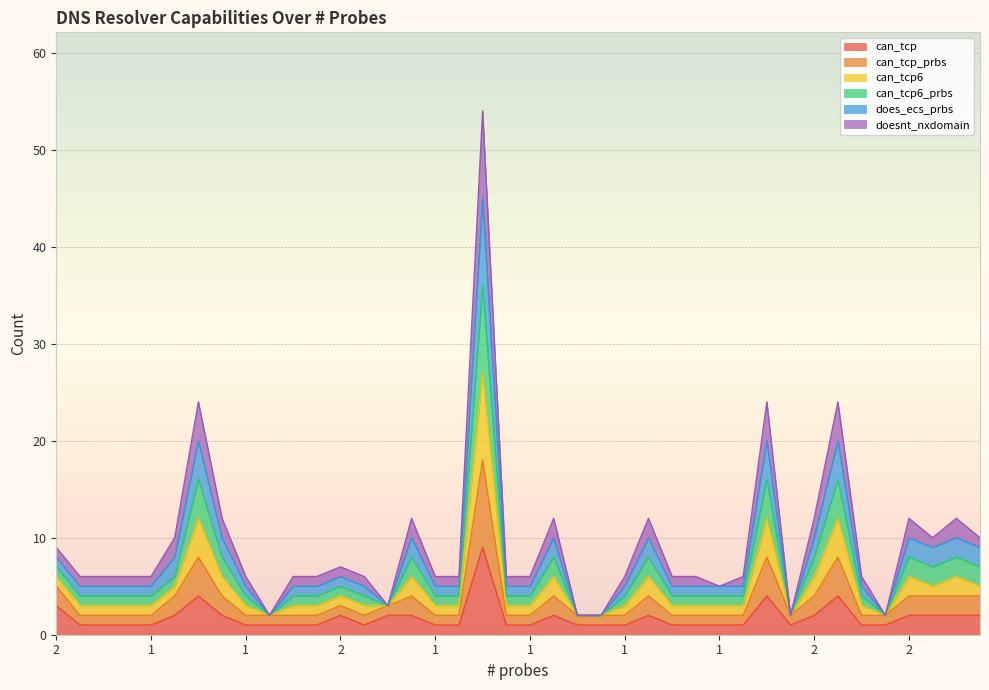

What is the difference between the can_tcp values at 4 and 1?

3